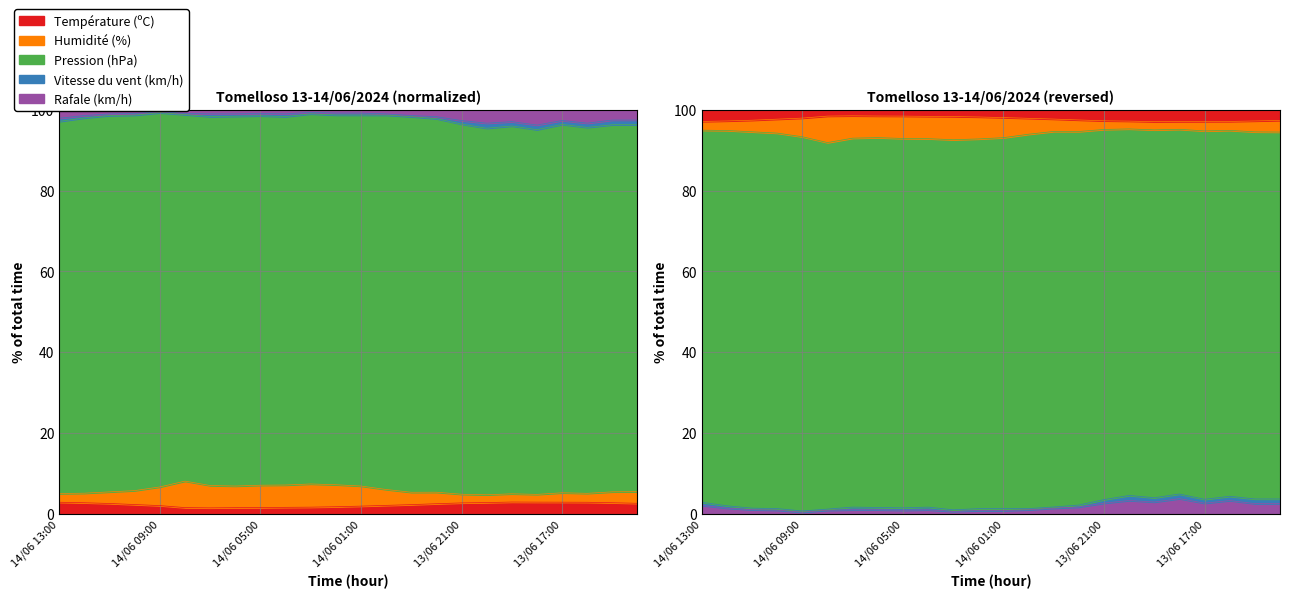

Read the Humidité (%) value at 13/06 16:00.

94.9